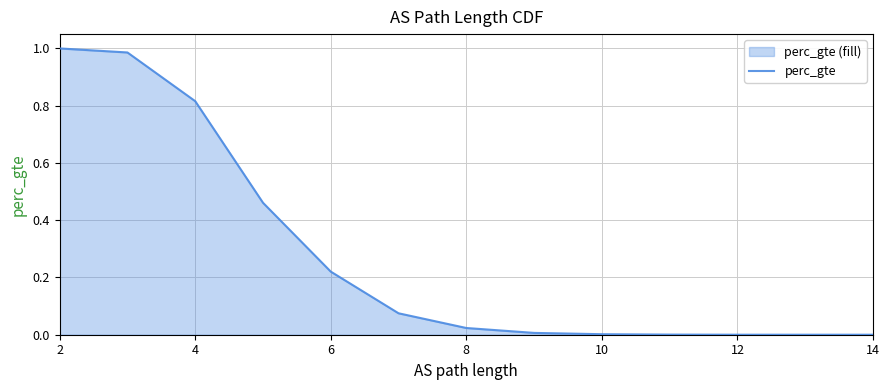

How many data points does each series have?

13